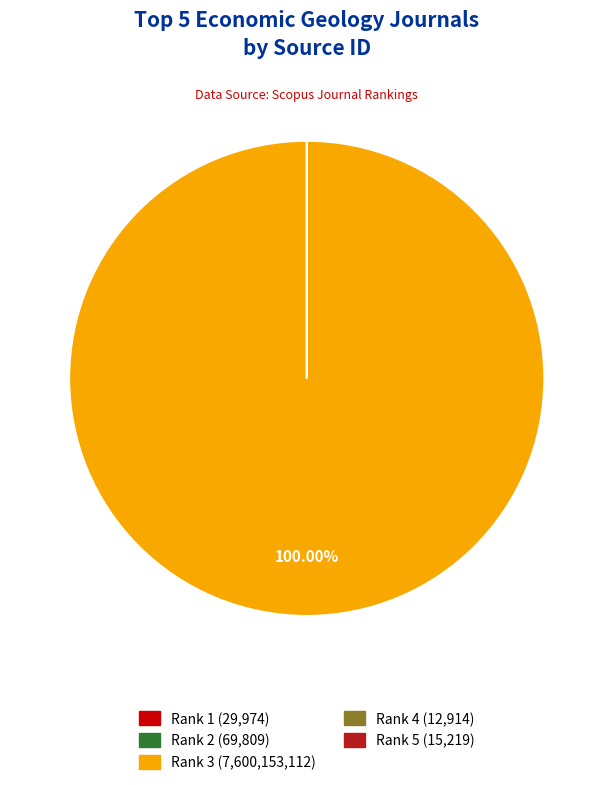

Is there a majority slice in this chart?

Yes